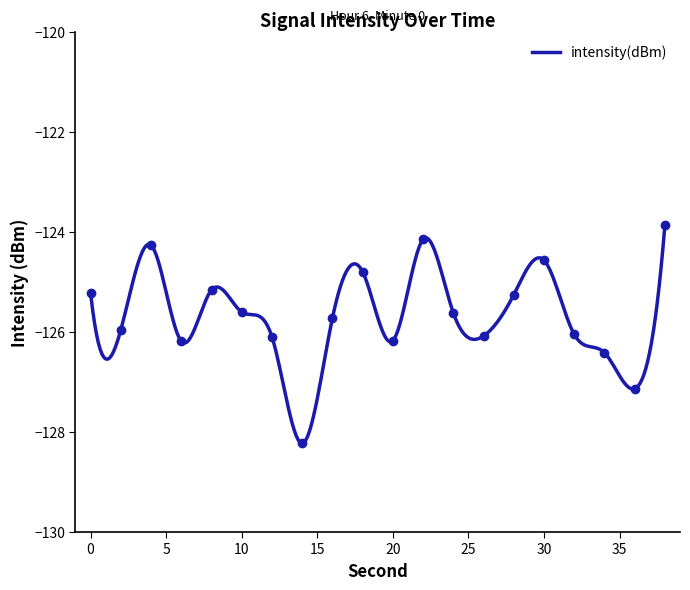

List the labels in order of value, smallest first.

14, 36, 34, 6, 20, 12, 26, 32, 2, 16, 24, 10, 28, 0, 8, 18, 30, 4, 22, 38